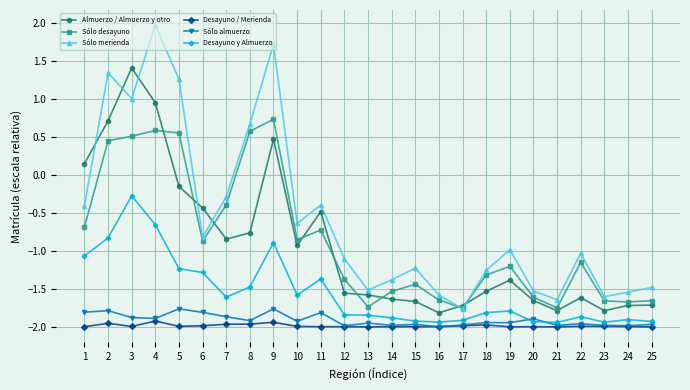

What is the difference between the maximum and second lowest values in the Almuerzo / Almuerzo y otro series?

3.2